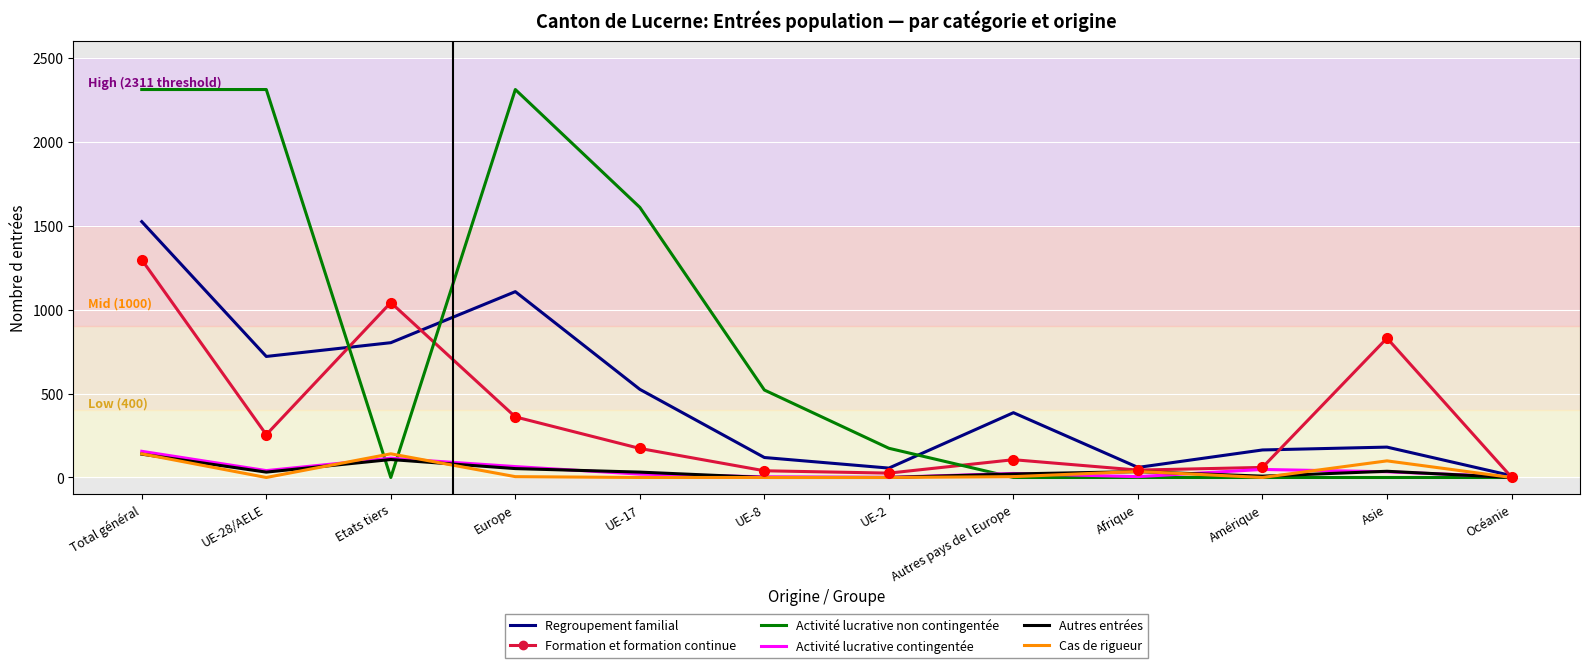

What is the average value of the Activité lucrative non contingentée series?

770